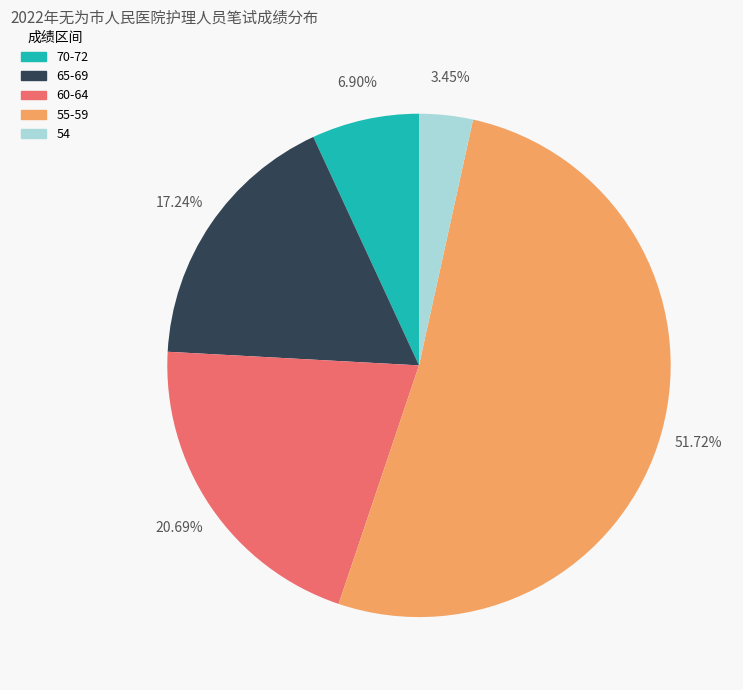

How many slices are in this pie chart?

5